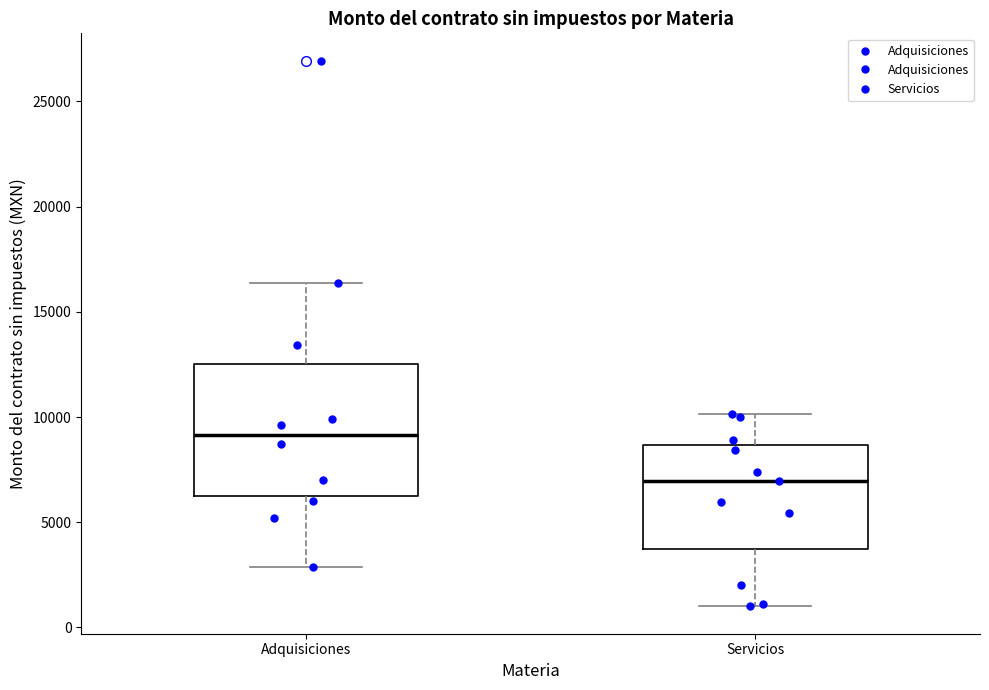

Where is the upper edge of the box for Adquisiciones on the y-axis? The values are not printed on the chart, so give them approximately, as read against the axis.

12500